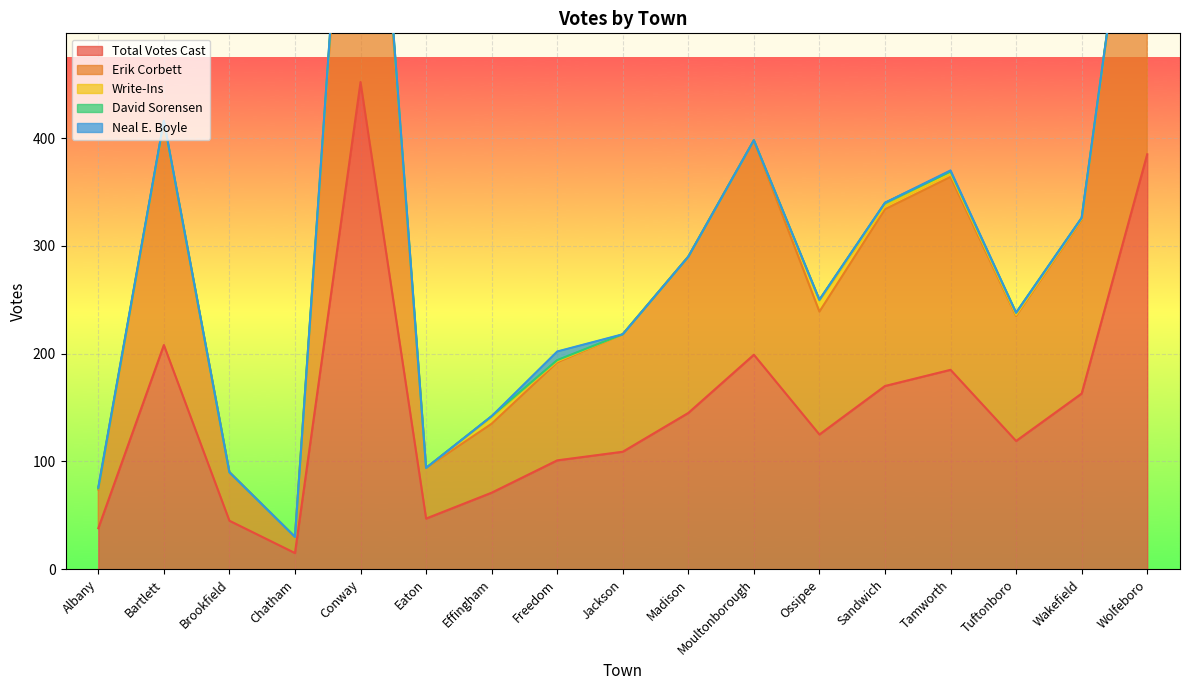

What is the spread (max minus min) of values at Tamworth?

184